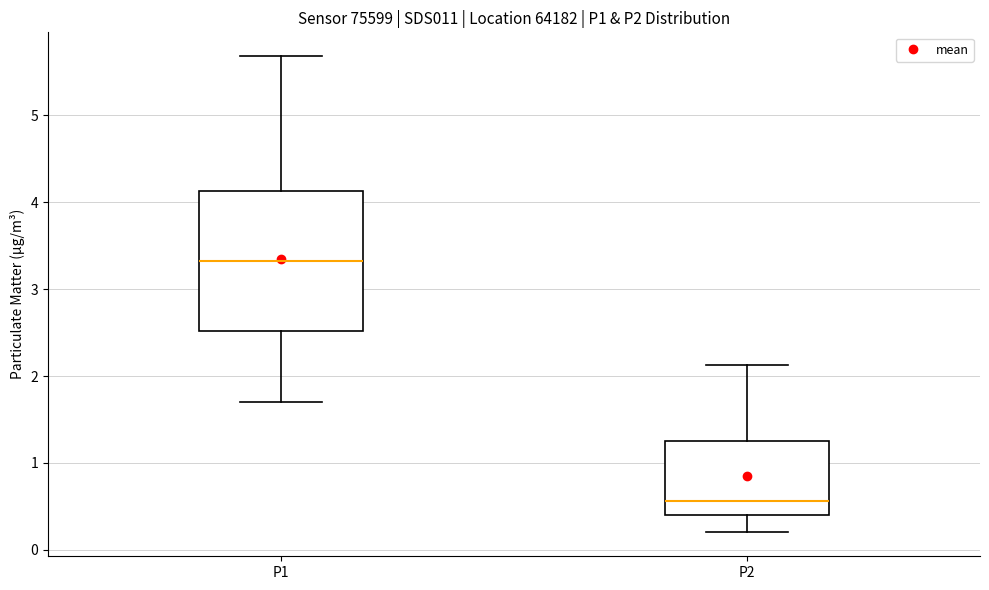

Reading left to right, transcribe this box plot: for each box, give where its median line is, the range the box spans, and where its two whiskers end, as read against the y-axis. The values are not printed on the chart, so give them approximately, as read against the axis.

P1: median 3.3, box 2.5 to 4.1, whiskers 1.7 to 5.7
P2: median 0.6, box 0.4 to 1.3, whiskers 0.2 to 2.1